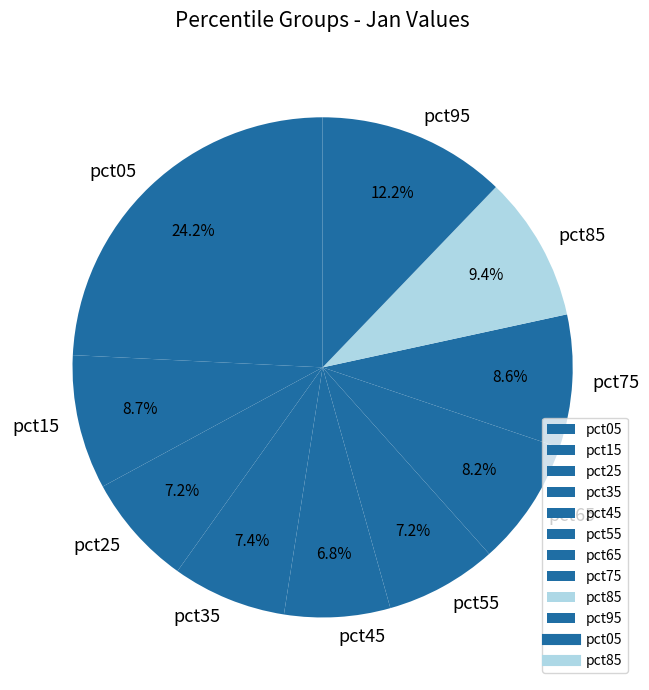

Is there a majority slice in this chart?

No